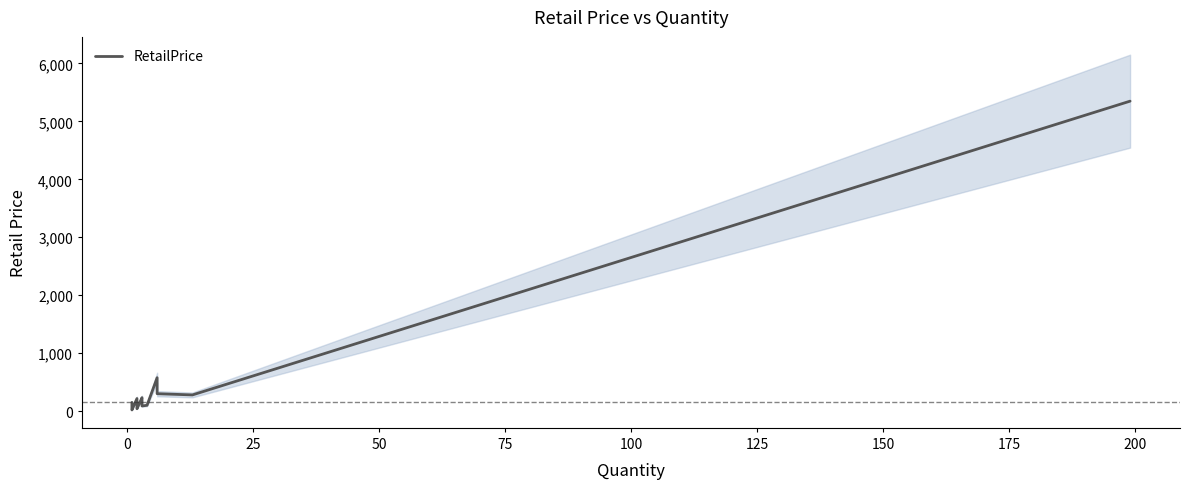

How many points are lower than both their immediate neighbors (excluding endpoints)?

4